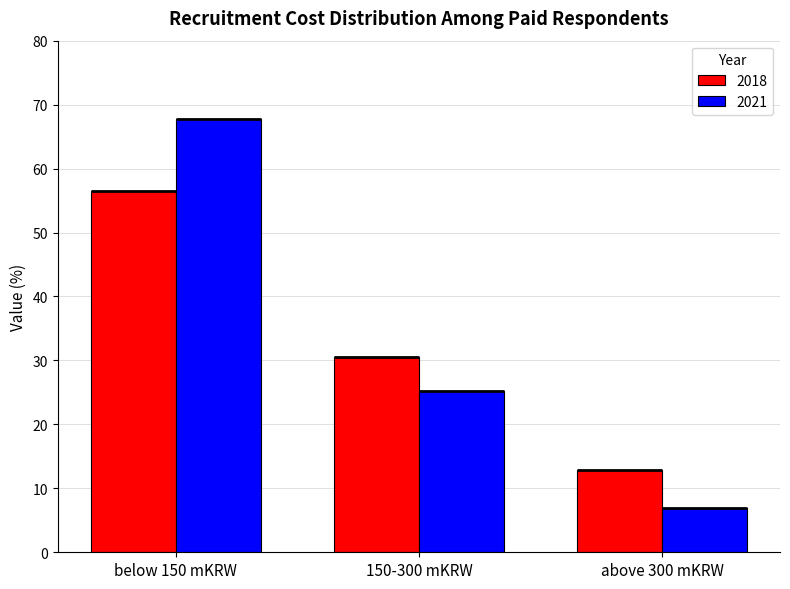

List the series in order of their overall mean, highest first.

2018, 2021